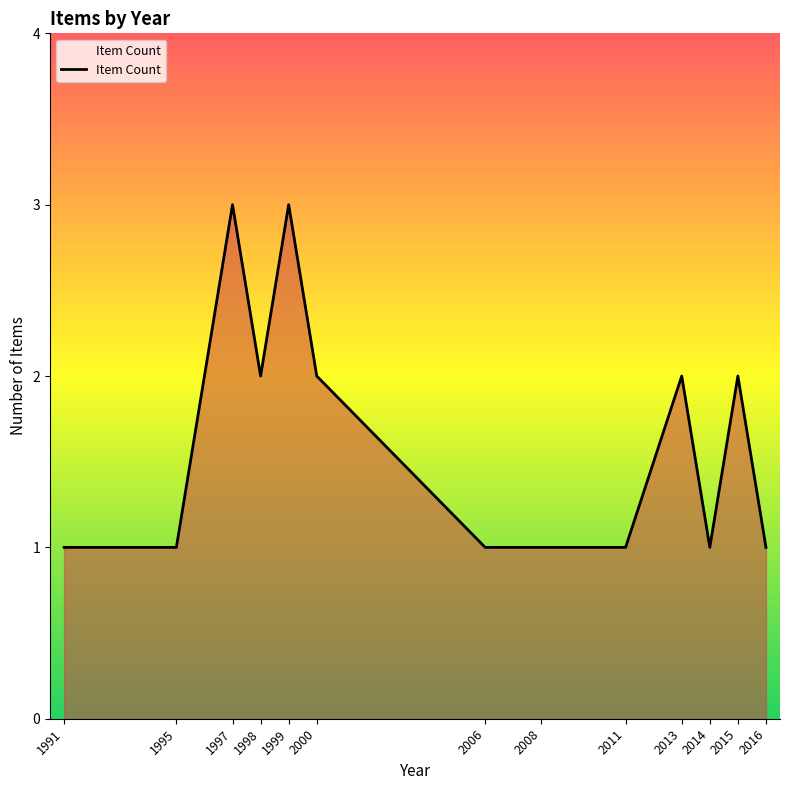

Is it true that the value at 2006 is 0?

False